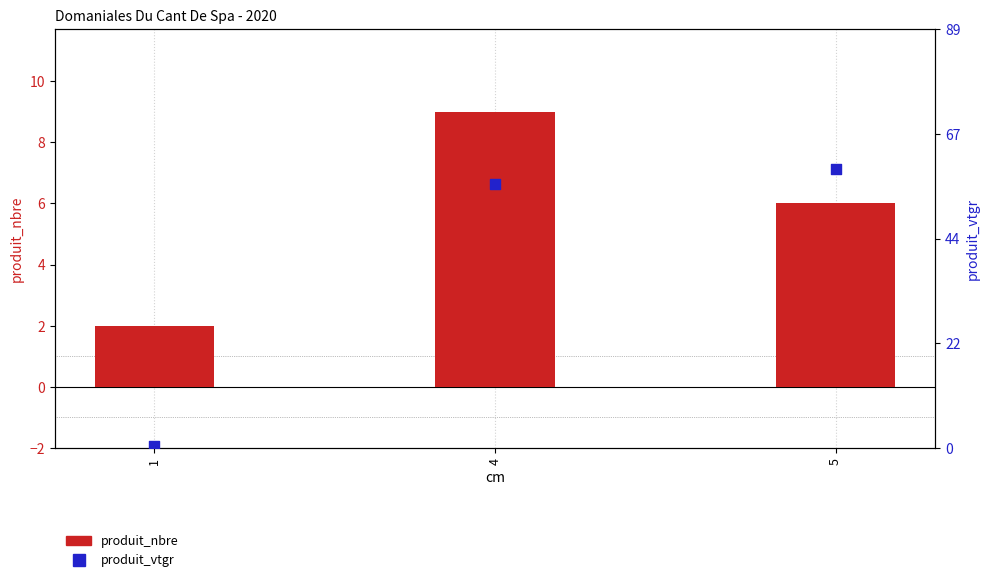

At which category is the sum across all series the highest?

4